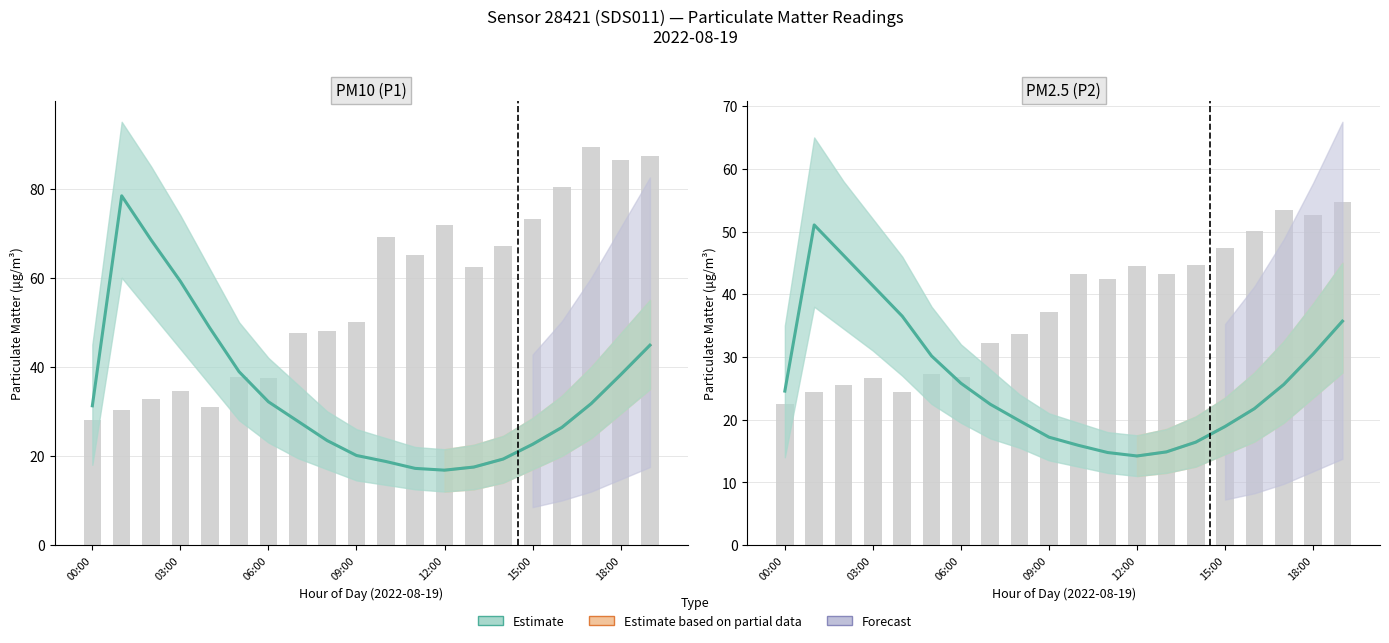

The P2 series shows 23.9 at 13:00. True or false?

False